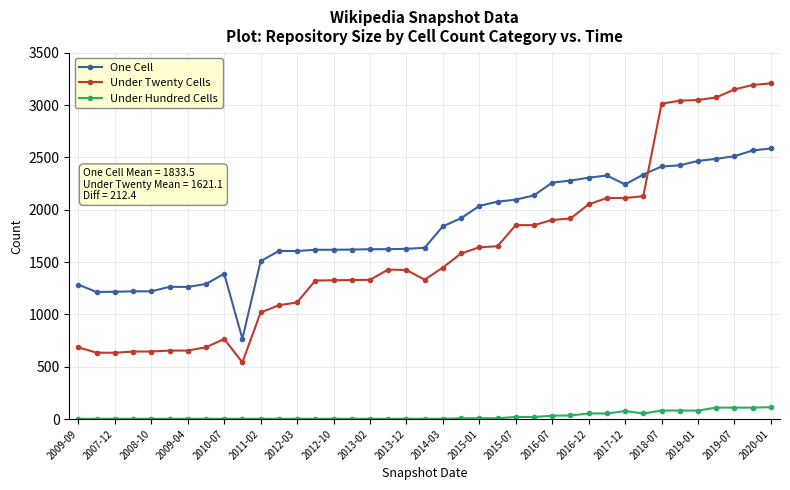

What is the maximum value shown in the chart?

3207